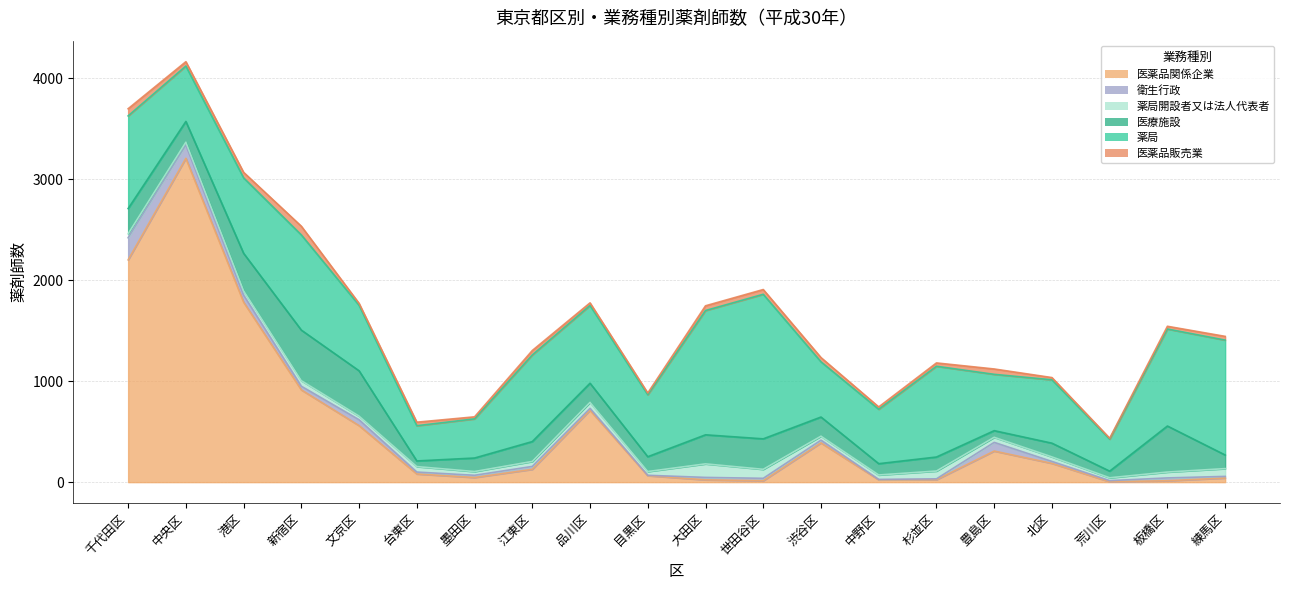

True or false: 医薬品関係企業 has a value of 14 at 板橋区.

True